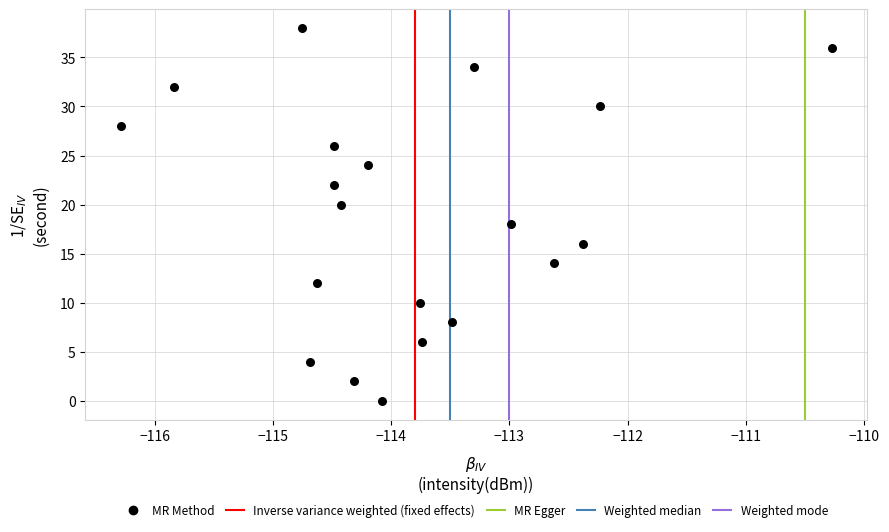

What is the range of Y values (max minus min)?

38